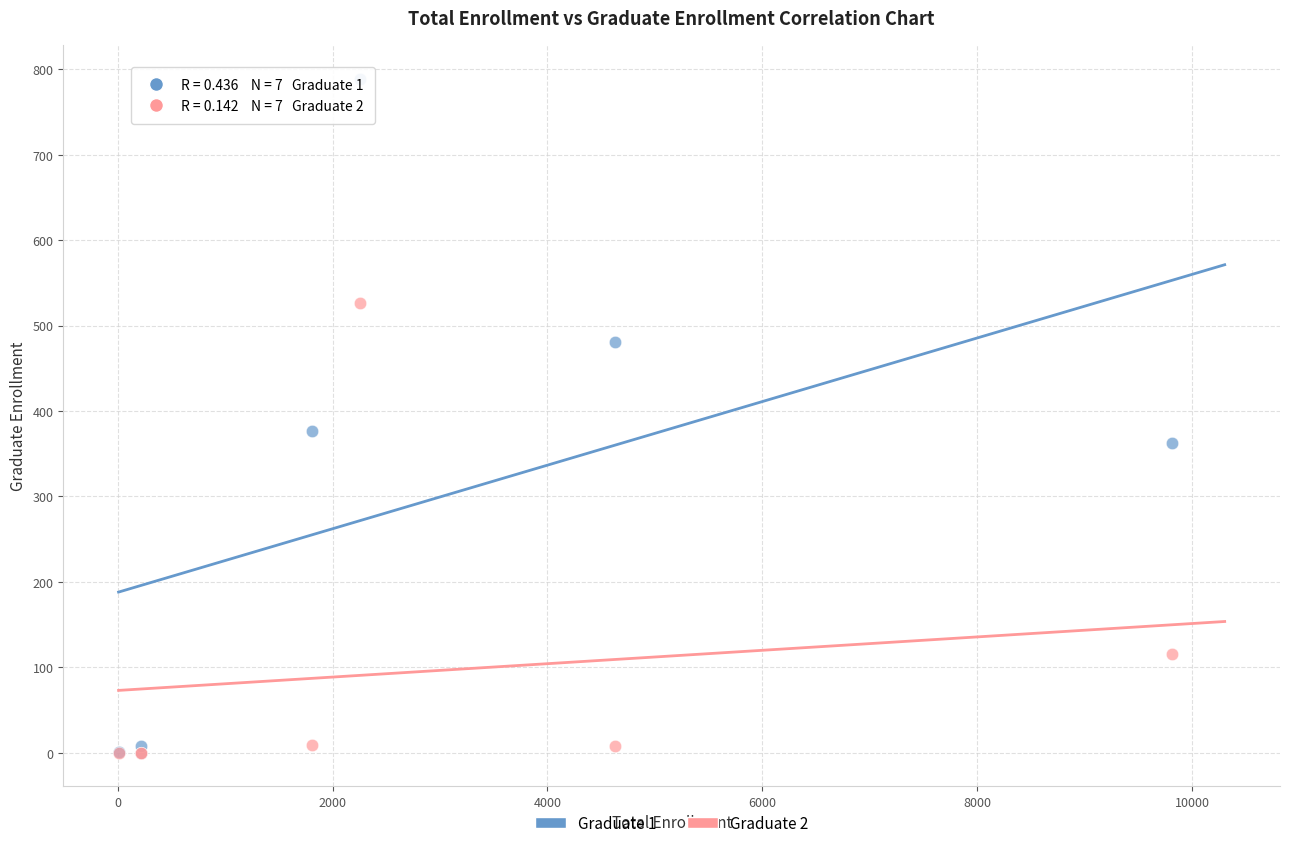

What are all the series names shown in the legend?

Graduate 1, Graduate 2